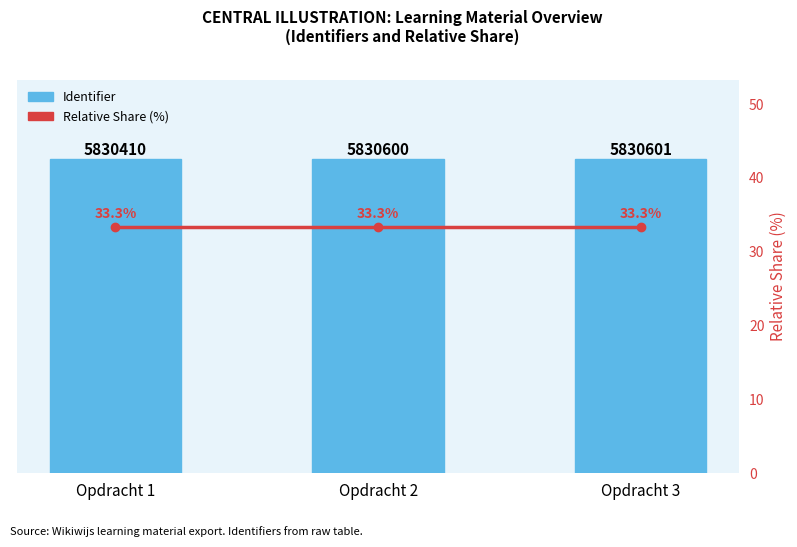

What is the difference between the highest and lowest values at Opdracht 2?

5830566.7